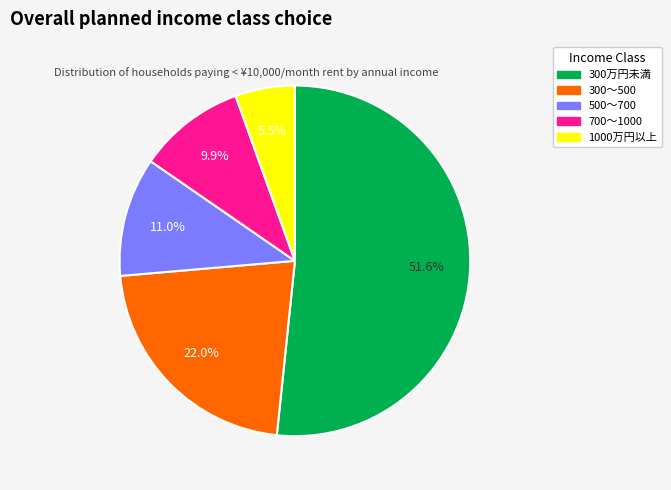

True or false: 700～1000 accounts for 10% of the total.

True